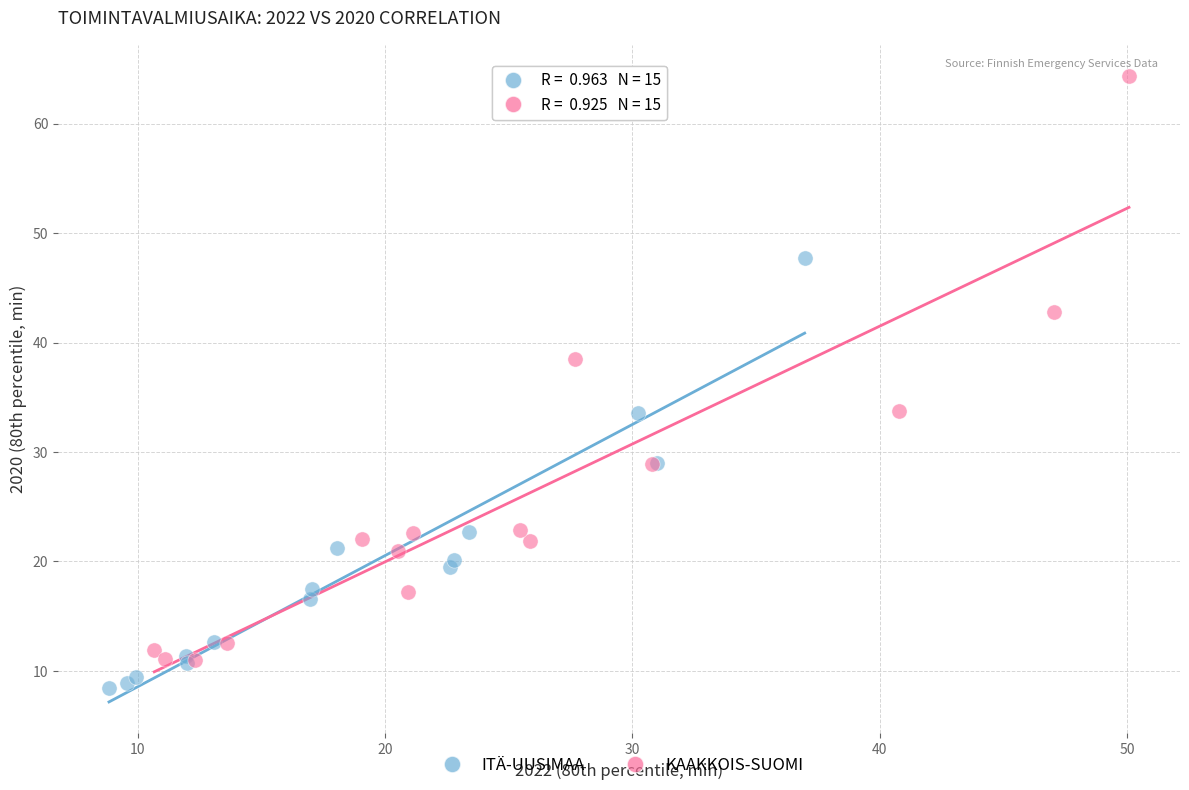

Which series has the widest spread of Y values?

KAAKKOIS-SUOMI